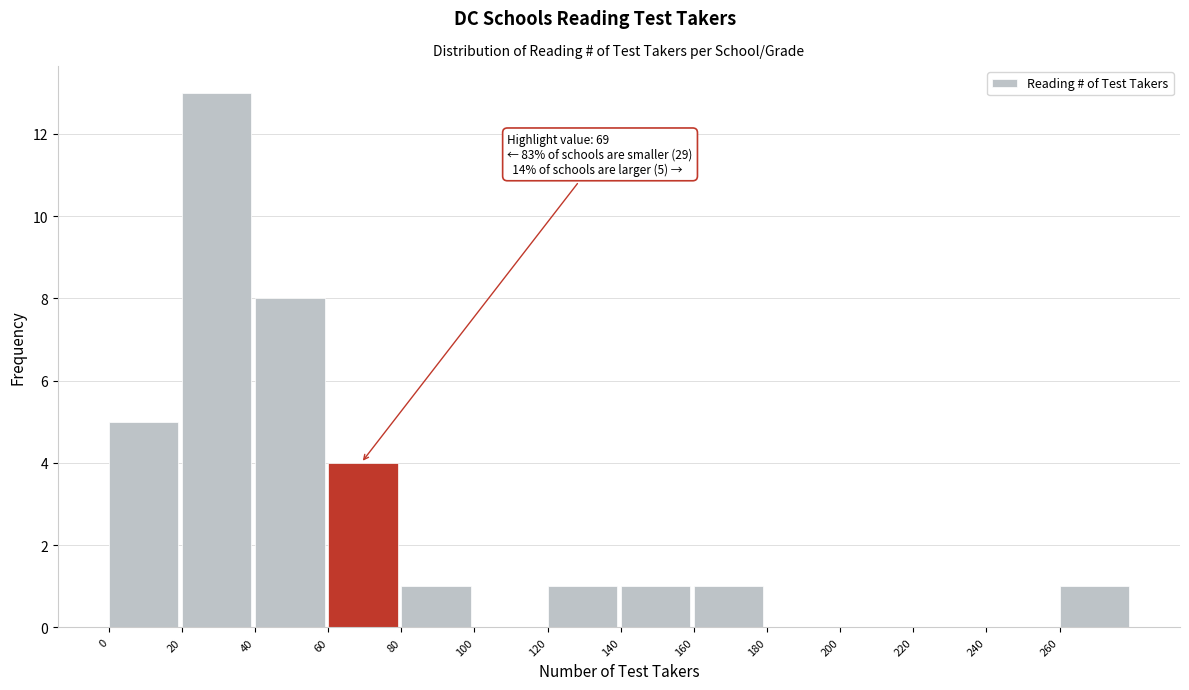

Over which range of the x-axis is the bar tallest?

20 to 40